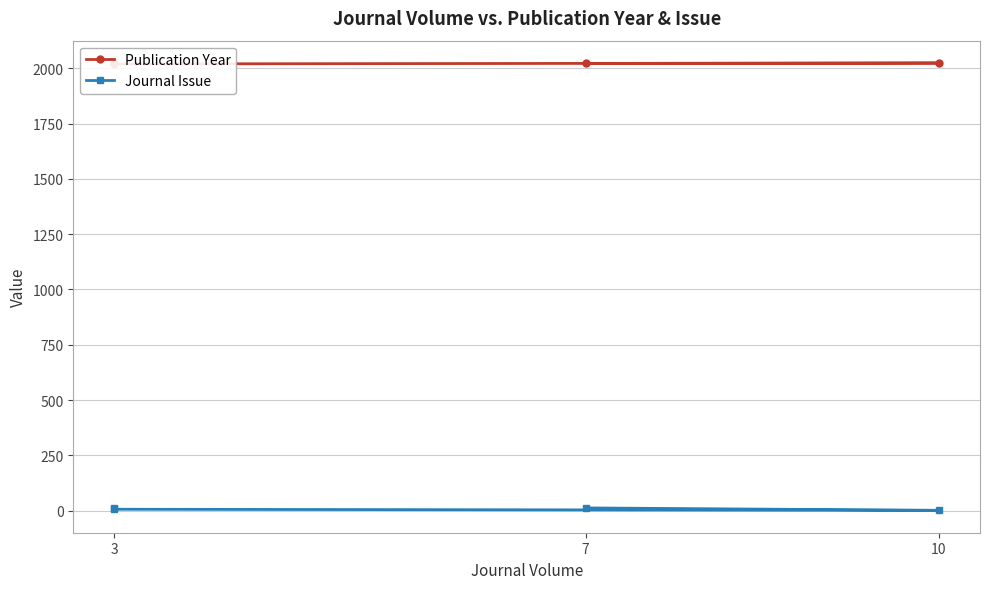

What is the difference between the maximum and second lowest values in the Publication Year series?

2